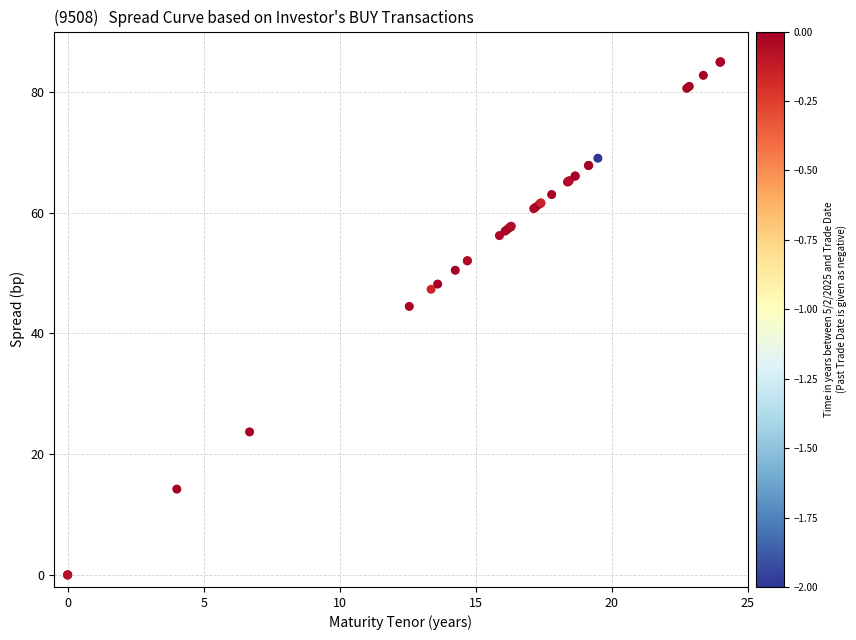

What Y value in the scatter plot is closest to 42?

44.5